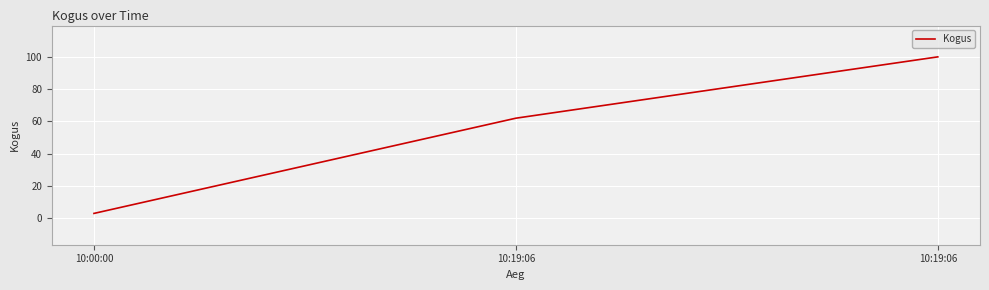

What is the ratio of the value at 10:19:06 to the value at 10:19:06?

1.6